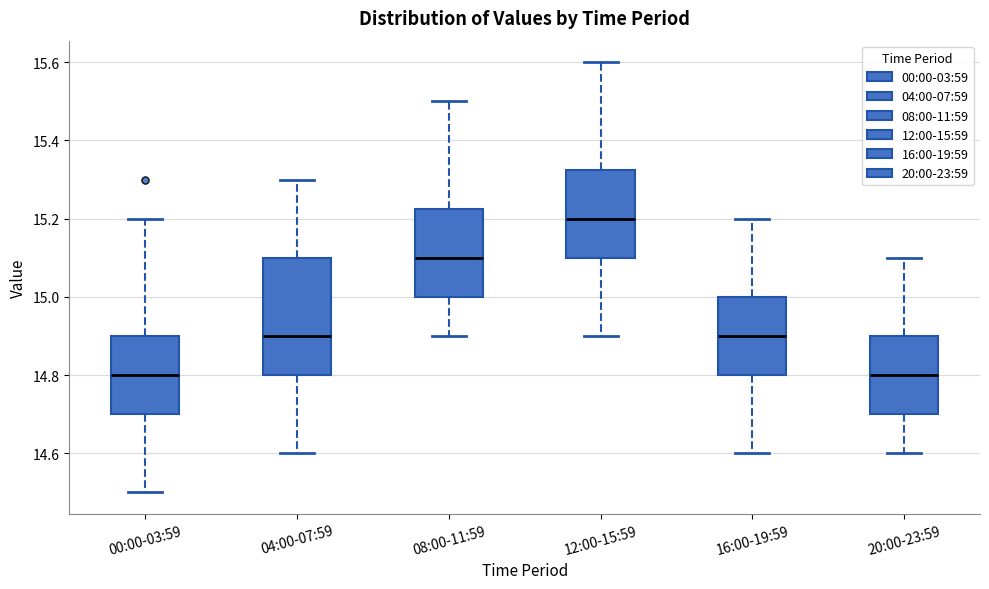

Reading left to right, read every box against the y-axis: the position of its median line, the range the box covers, and the ends of its whiskers. The values are not printed on the chart, so give them approximately, as read against the axis.

00:00-03:59: median 14.80, box 14.70 to 14.90, whiskers 14.50 to 15.20
04:00-07:59: median 14.90, box 14.80 to 15.10, whiskers 14.60 to 15.30
08:00-11:59: median 15.10, box 15.00 to 15.22, whiskers 14.90 to 15.50
12:00-15:59: median 15.20, box 15.10 to 15.32, whiskers 14.90 to 15.60
16:00-19:59: median 14.90, box 14.80 to 15.00, whiskers 14.60 to 15.20
20:00-23:59: median 14.80, box 14.70 to 14.90, whiskers 14.60 to 15.10